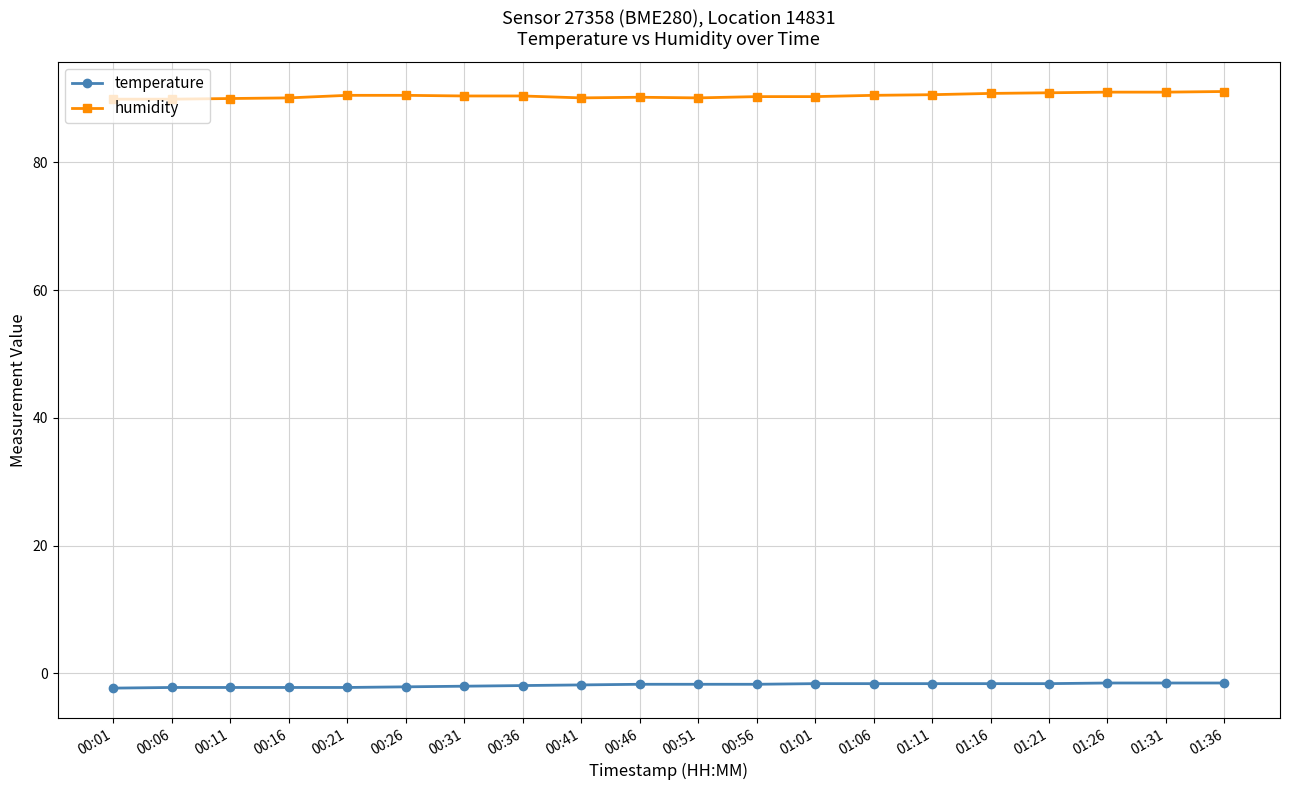

Does the chart display data point markers on the line(s)?

Yes